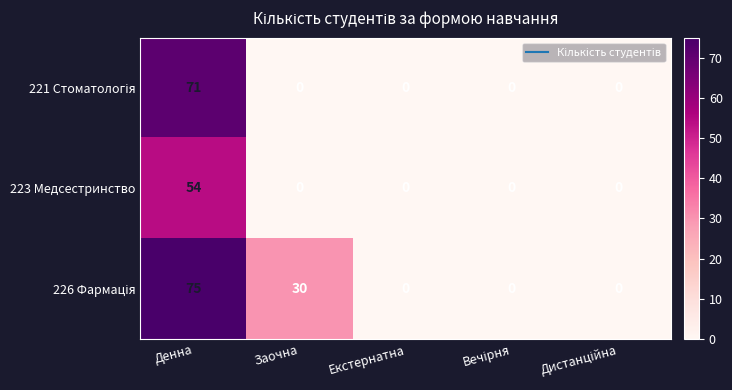

True or false: 223 Медсестринство has a value of 0 at Заочна.

True